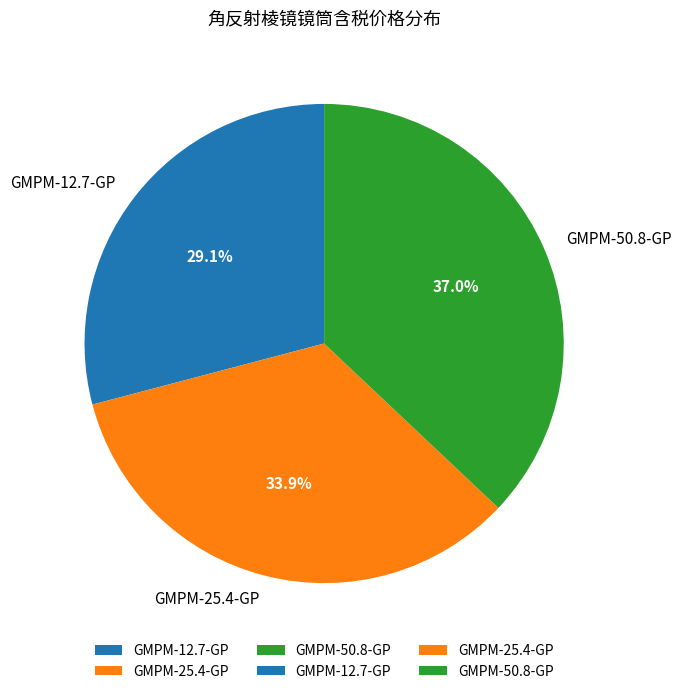

What is the ratio of the value at GMPM-50.8-GP to the value at GMPM-25.4-GP?

1.1